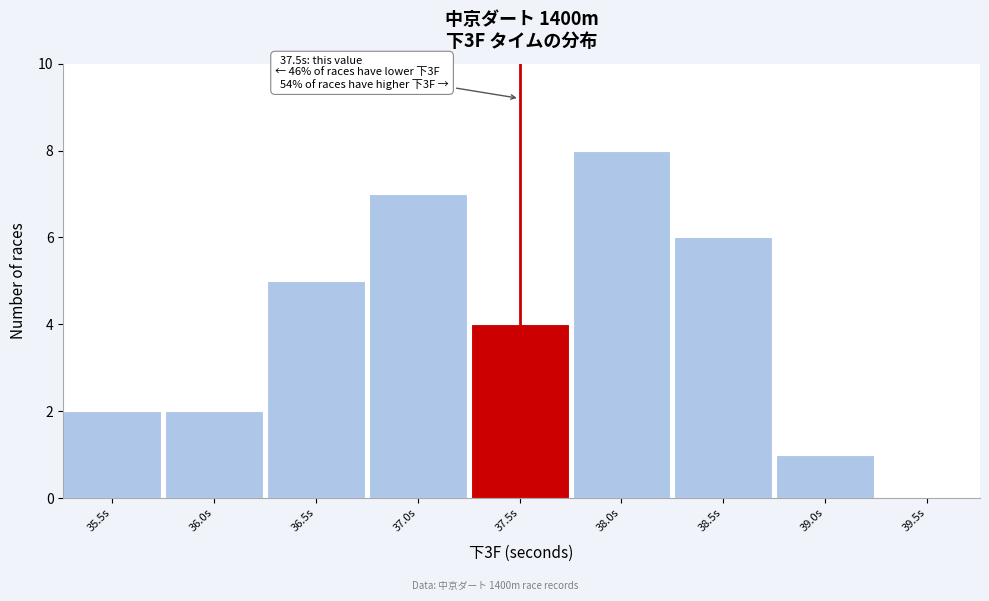

Reading right to left, extract all data points from this chart.

39.5s=0	39.0s=1	38.5s=6	38.0s=8	37.5s=4	37.0s=7	36.5s=5	36.0s=2	35.5s=2